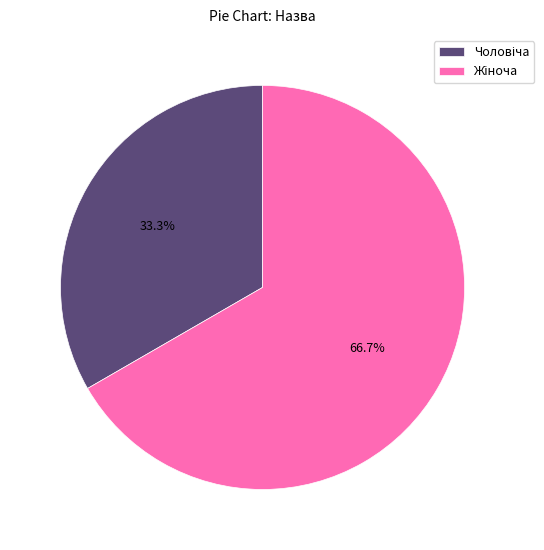

Is there a majority slice in this chart?

Yes